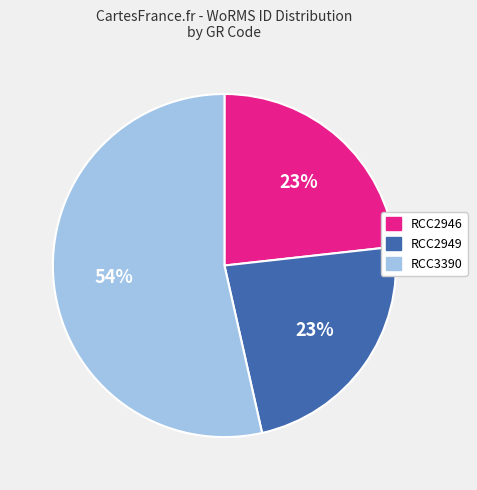

Is the sum of RCC3390 and RCC2946 greater than half?

Yes